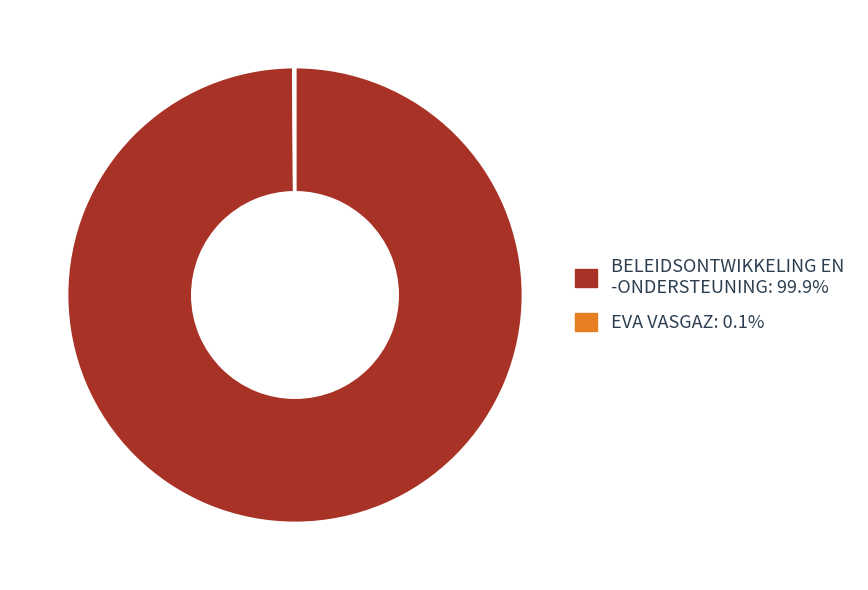

Is there any slice that represents more than half of the pie?

Yes